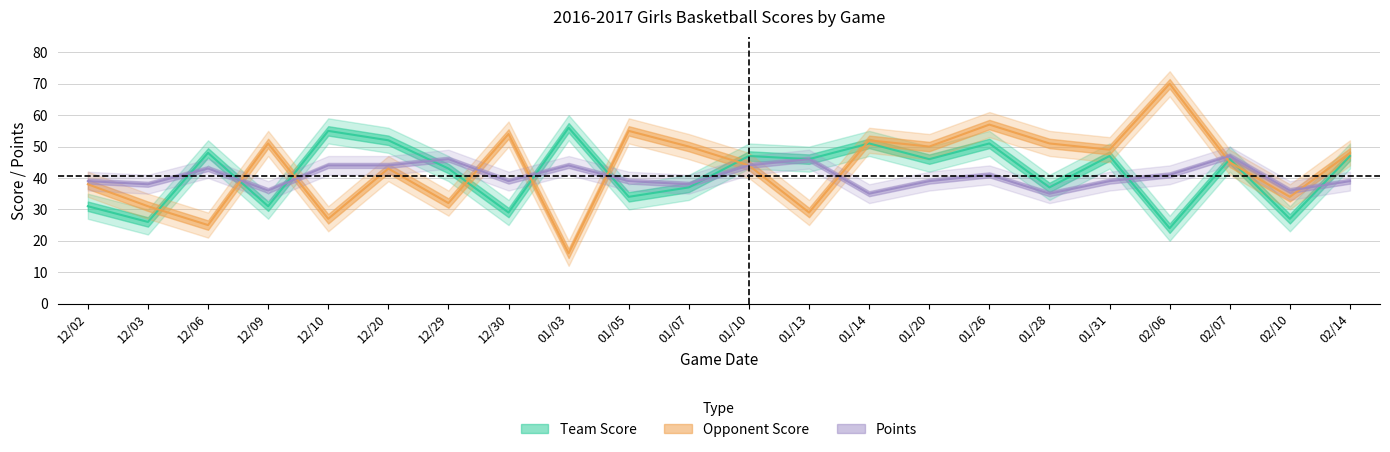

What is the sum of all Opponent Score values?

951